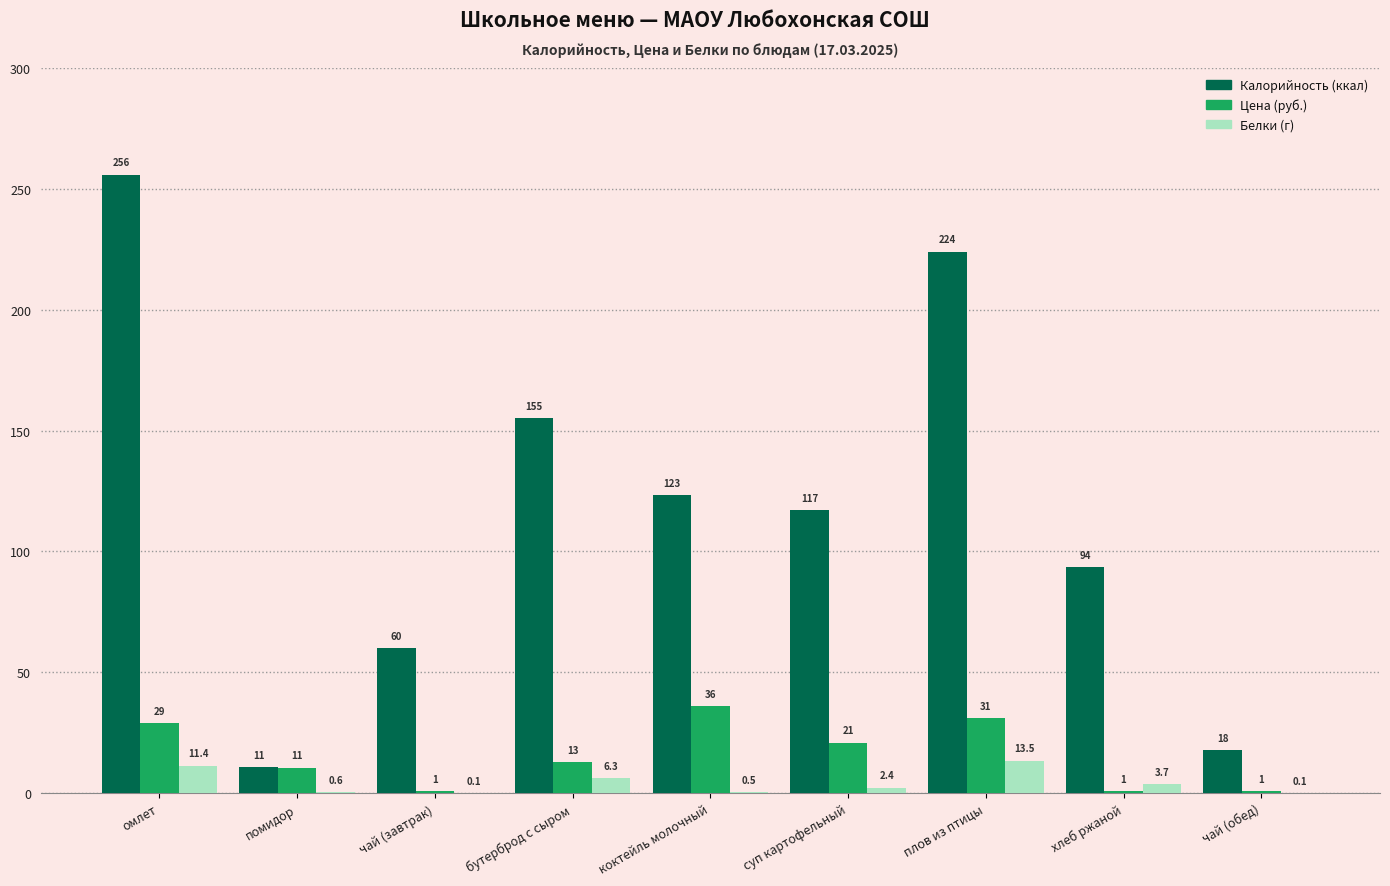

What is the maximum value shown in the chart?

255.8